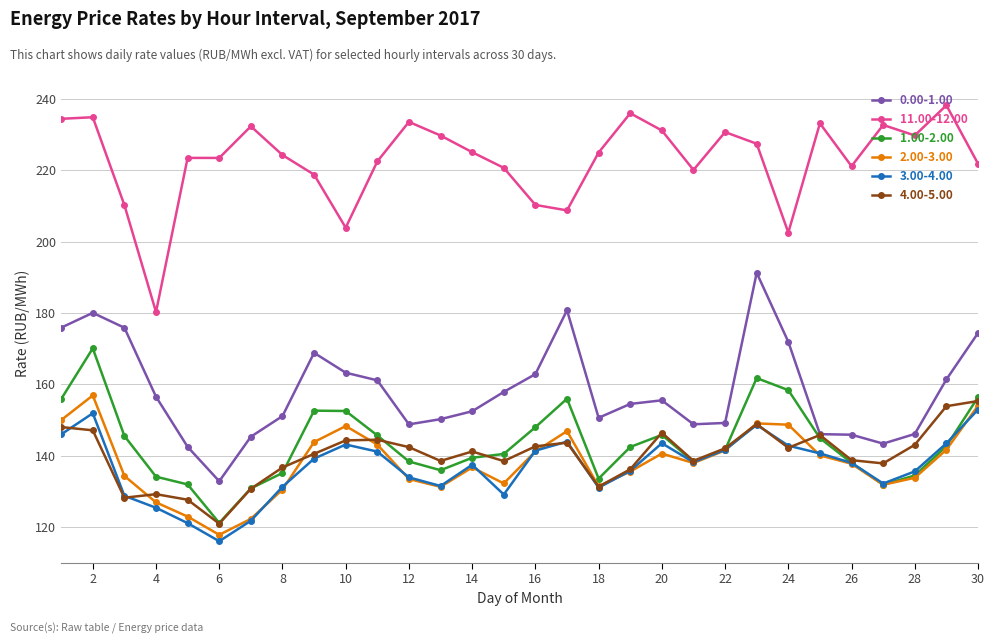

True or false: 0.00-1.00 and 3.00-4.00 cross at least once.

False